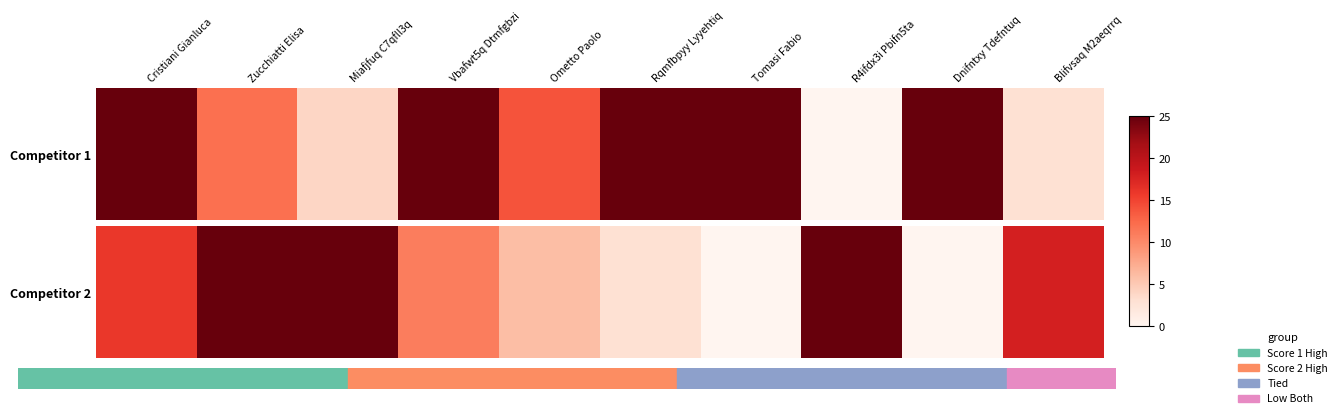

Is it true that the value at Blifvsaq M2aeqrrq is 18?

True